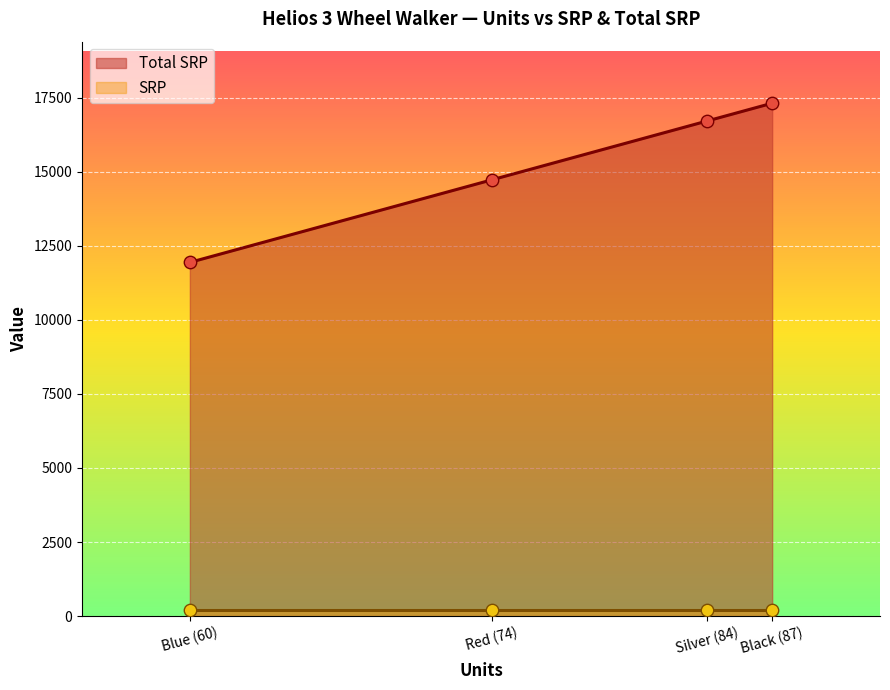

Is the value of SRP at Black (87) greater than the value of Total SRP at Red (74)?

No